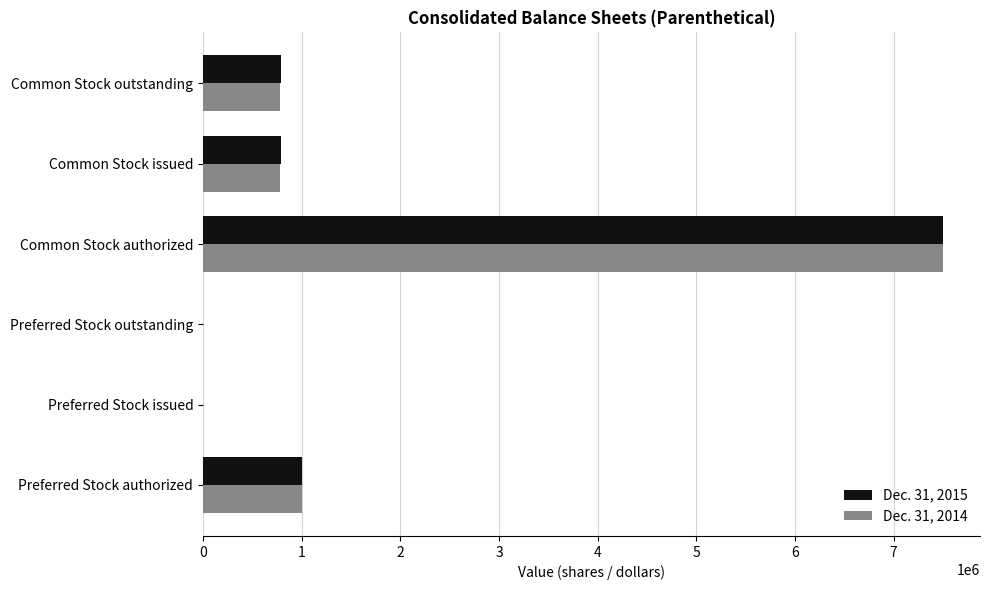

True or false: Dec. 31, 2015 has a value of 9882306 at Common Stock authorized.

False